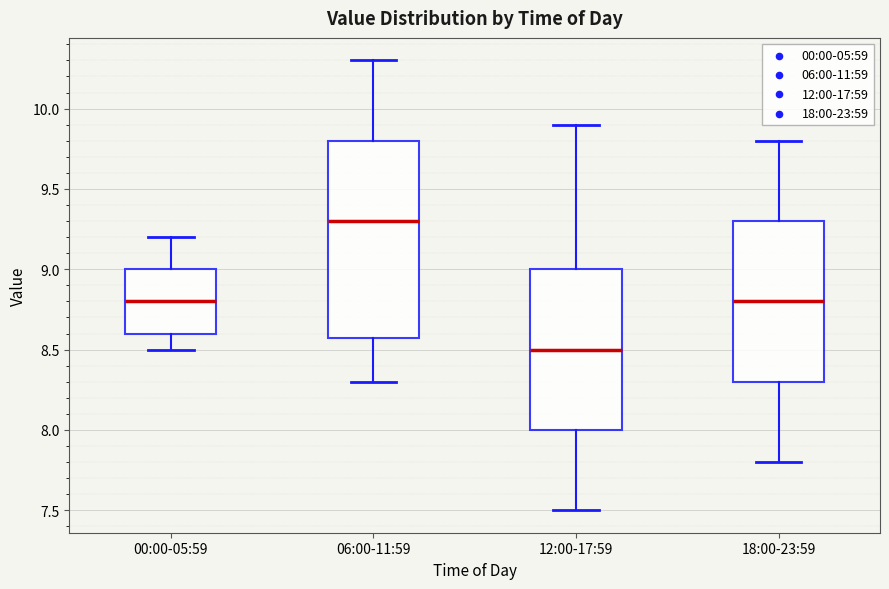

Which box has the highest median line?

06:00-11:59